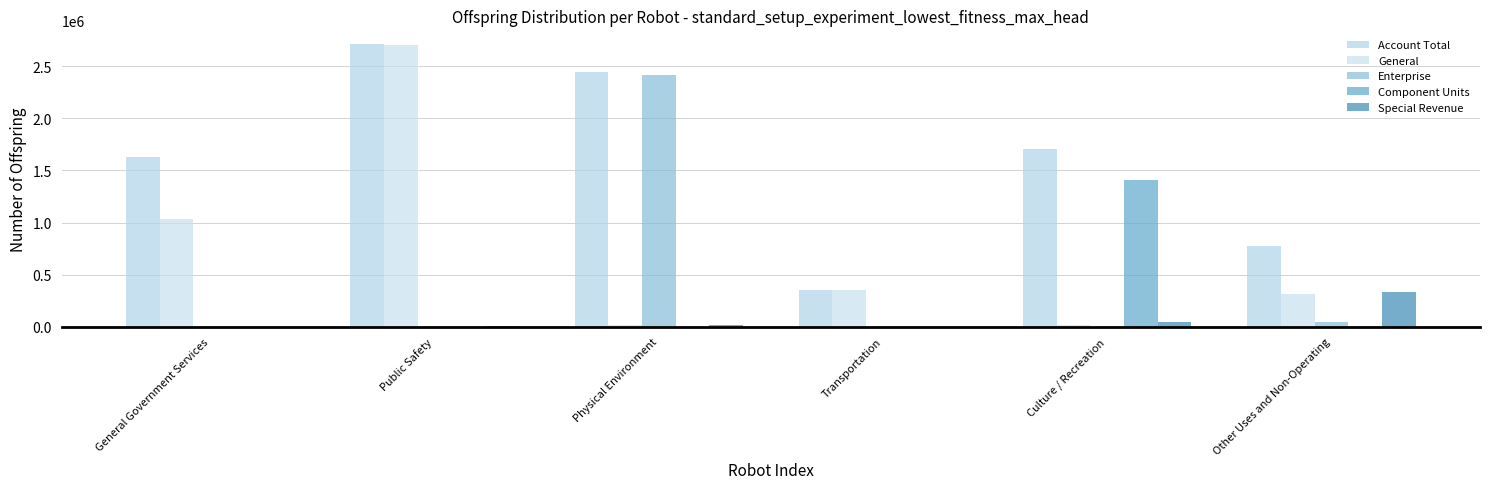

Does the chart contain stacked bars?

No